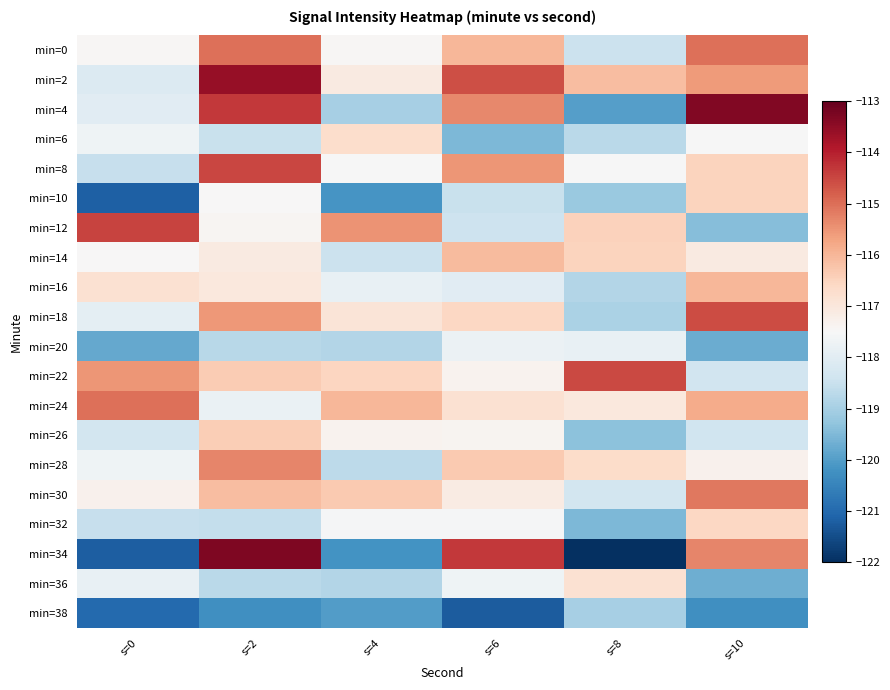

Between s=4 and s=0, which is larger?

s=4